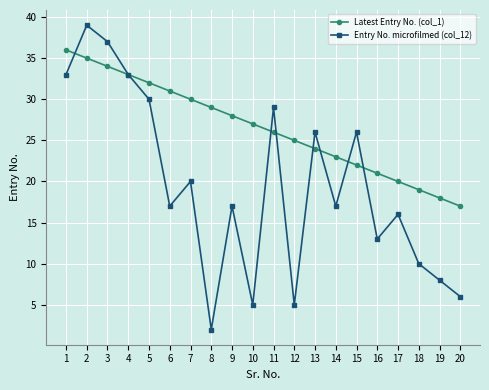

What is the highest value of the Latest Entry No. (col_1) series?

36